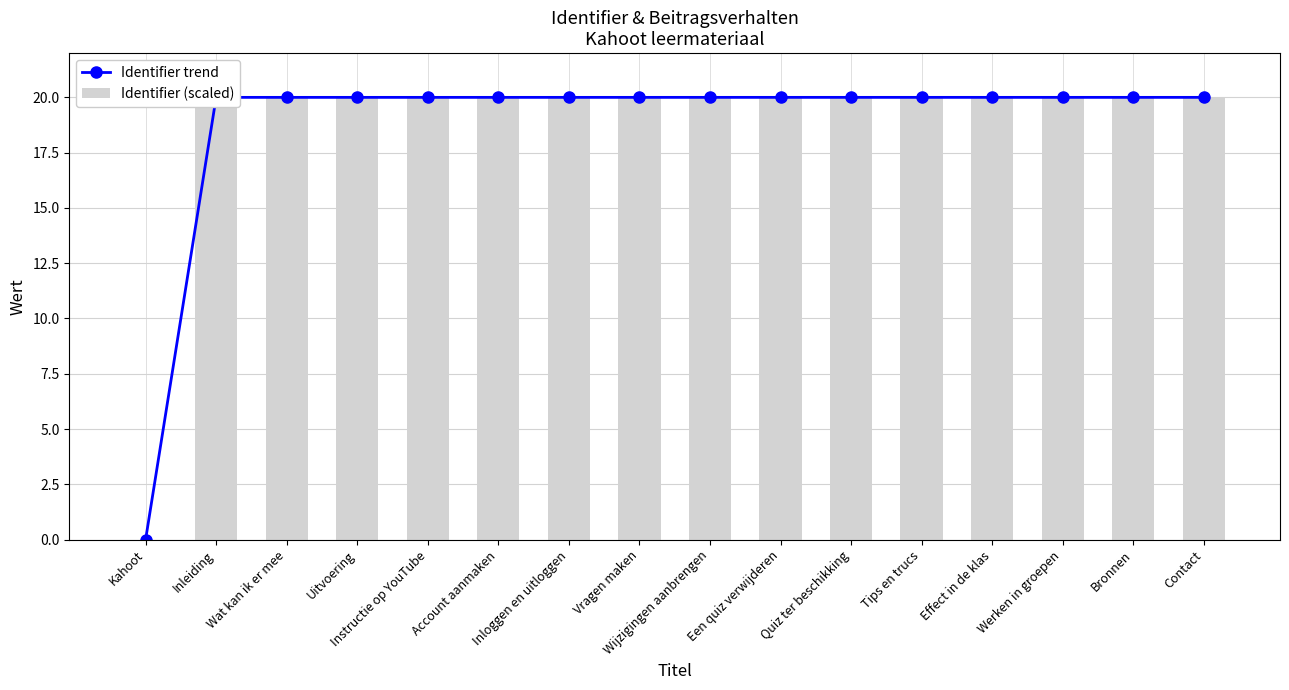

Which series has the largest total across all categories?

Identifier trend